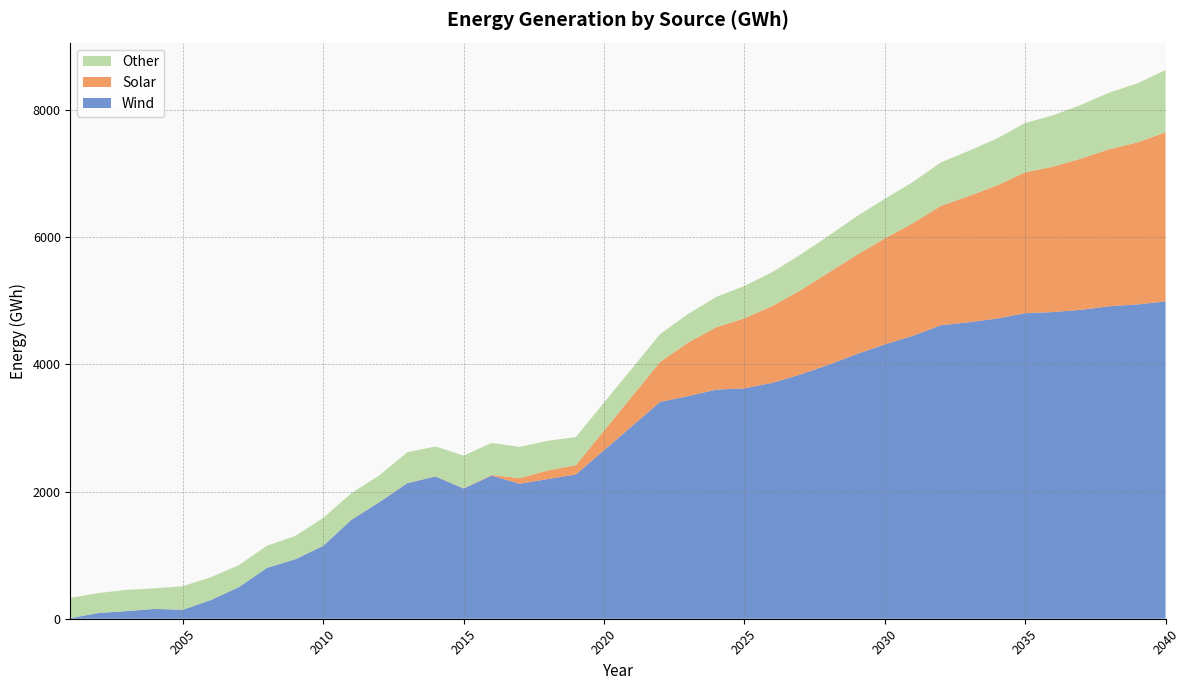

Reading left to right, list all the values displayed in this chart.

Wind: 10.1	90.5	119.6	154.3	140.7	293.9	496.9	800.7	933.4	1145.6	1553.6	1832.4	2131.8	2236.0	2048.2	2249.7	2122.2	2195.8	2268.5	3409.1	3500.9	3602.4	3621.9	3709.4	3840.2	3993.2	4160.7	4312.8	4448.6	4614.7	4661.6	4719.7	4804.0	4822.1	4857.2	4913.2	4941.6	4989.6
Solar: 0.0	0.0	0.0	0.0	0.0	0.0	0.0	0.0	0.0	0.0	0.1	0.8	2.4	3.6	2.9	11.5	86.2	135.0	146.3	627.4	841.7	980.6	1101.5	1209.1	1324.8	1448.0	1557.8	1666.7	1769.8	1876.7	1984.4	2093.3	2214.2	2287.5	2378.4	2469.9	2547.4	2658.6
Other: 317.8	313.2	335.0	323.3	370.9	359.9	346.5	348.6	366.6	439.3	419.3	421.5	484.7	469.2	514.7	503.3	493.0	467.2	441.8	439.6	450.1	477.0	507.8	532.4	560.1	579.4	608.1	621.7	649.0	682.7	710.8	738.7	775.7	806.3	845.2	890.1	928.1	978.5